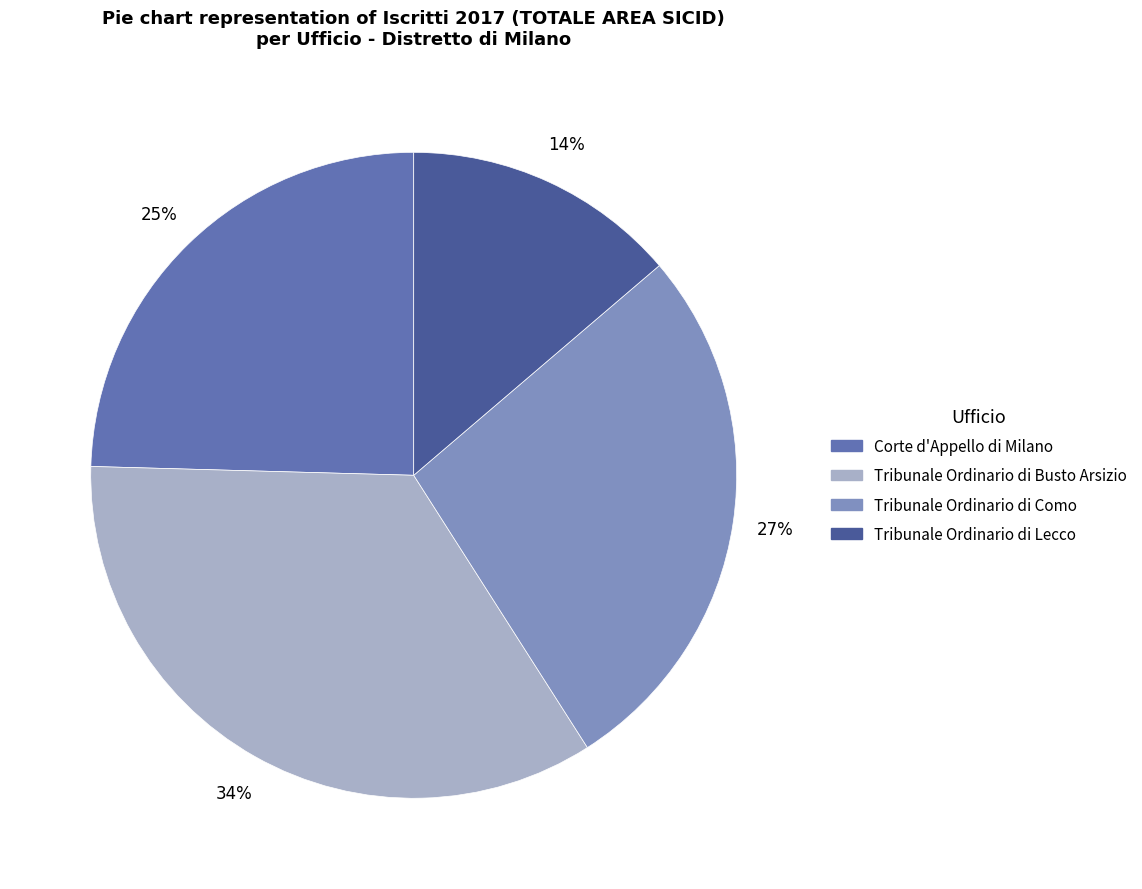

Does Corte d'Appello di Milano account for over 50% of the chart?

No